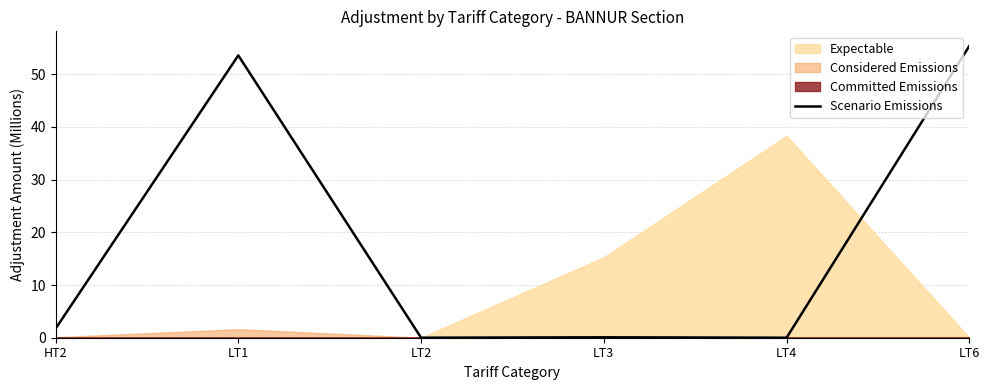

The value of Scenario Emissions at LT4 is 0.0. True or false?

True